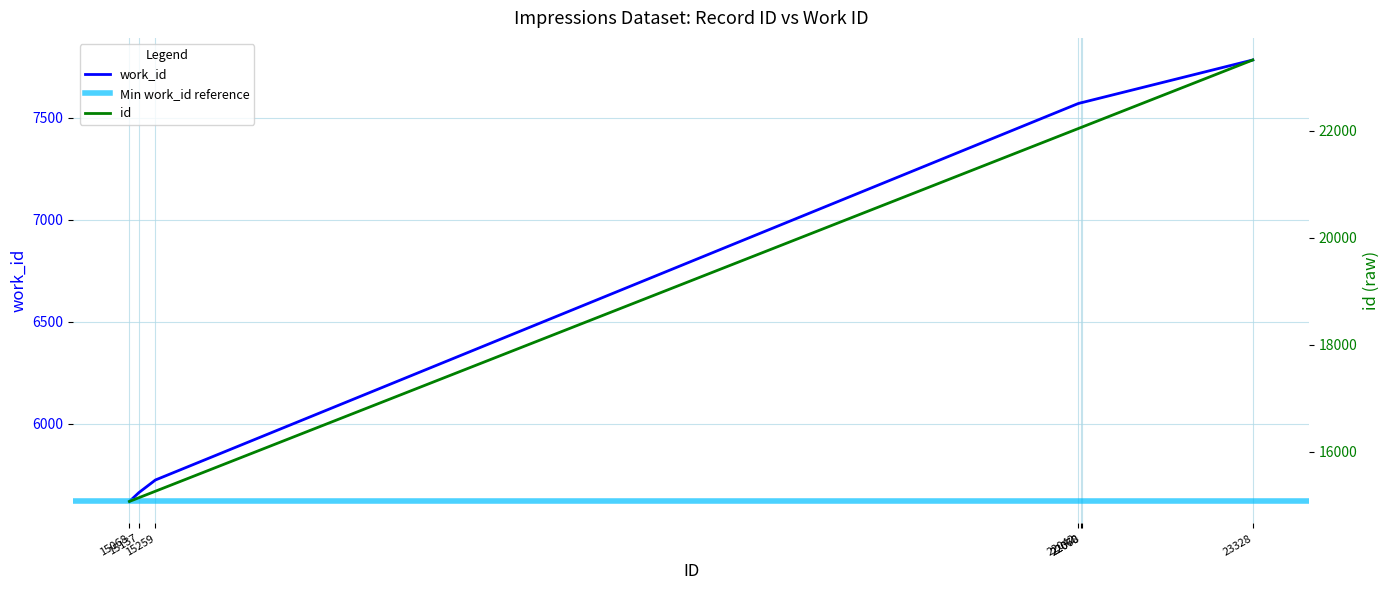

True or false: work_id has more than 2 interior local peaks.

False